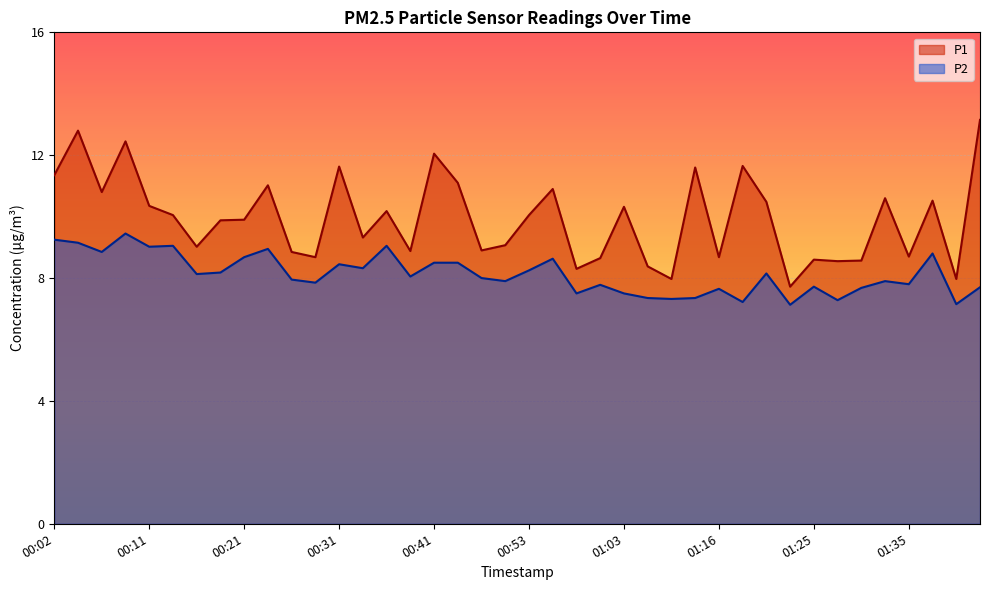

Reading left to right, list all the values displayed in this chart.

P1: 11.3	12.8	10.8	12.4	10.3	10.1	9.0	9.9	9.9	11.0	8.8	8.7	11.6	9.3	10.2	8.9	12.1	11.1	8.9	9.1	10.1	10.9	8.3	8.7	10.3	8.4	8.0	11.6	8.7	11.7	10.5	7.7	8.6	8.6	8.6	10.6	8.7	10.5	8.0	13.2
P2: 9.2	9.2	8.8	9.4	9.0	9.1	8.1	8.2	8.7	8.9	8.0	7.8	8.4	8.3	9.1	8.1	8.5	8.5	8.0	7.9	8.2	8.6	7.5	7.8	7.5	7.3	7.3	7.3	7.7	7.2	8.2	7.1	7.7	7.3	7.7	7.9	7.8	8.8	7.2	7.7